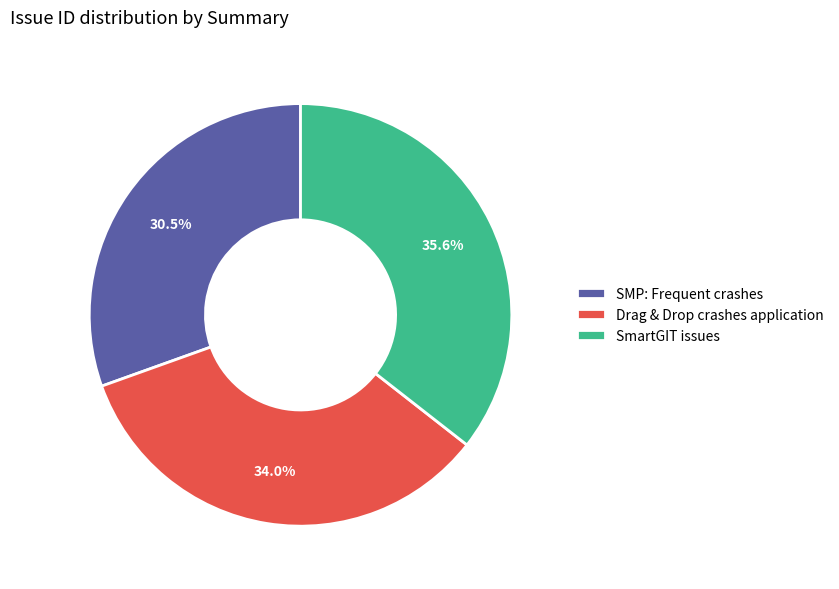

To the nearest percent, what is the average slice percentage?

33%